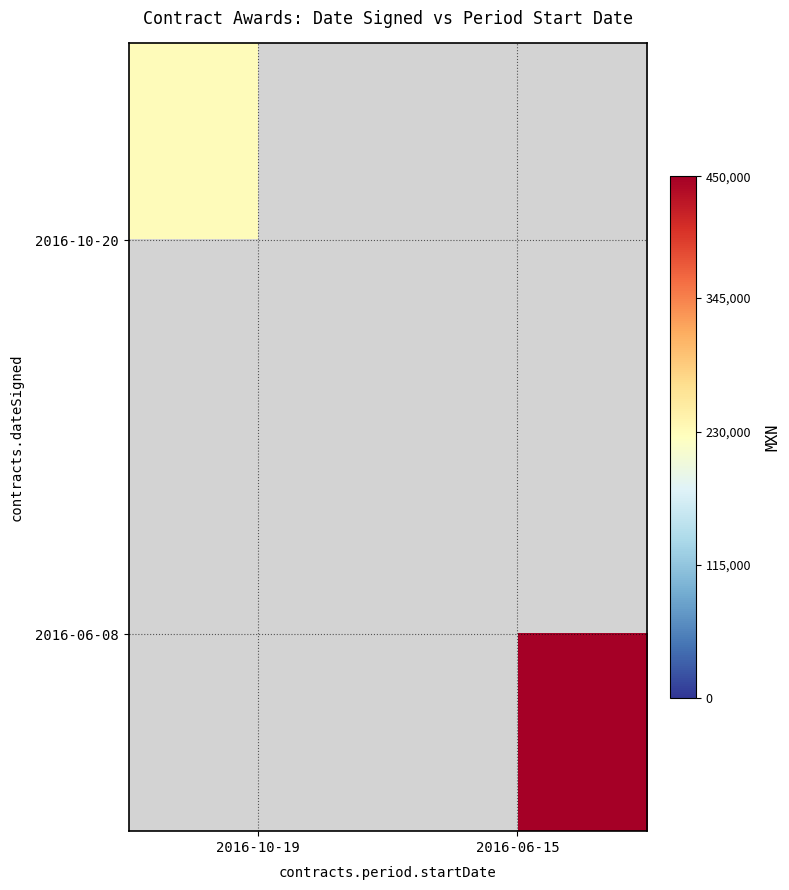

Rank the series by their maximum value, from lowest to highest.

2016-10-20, 2016-06-08